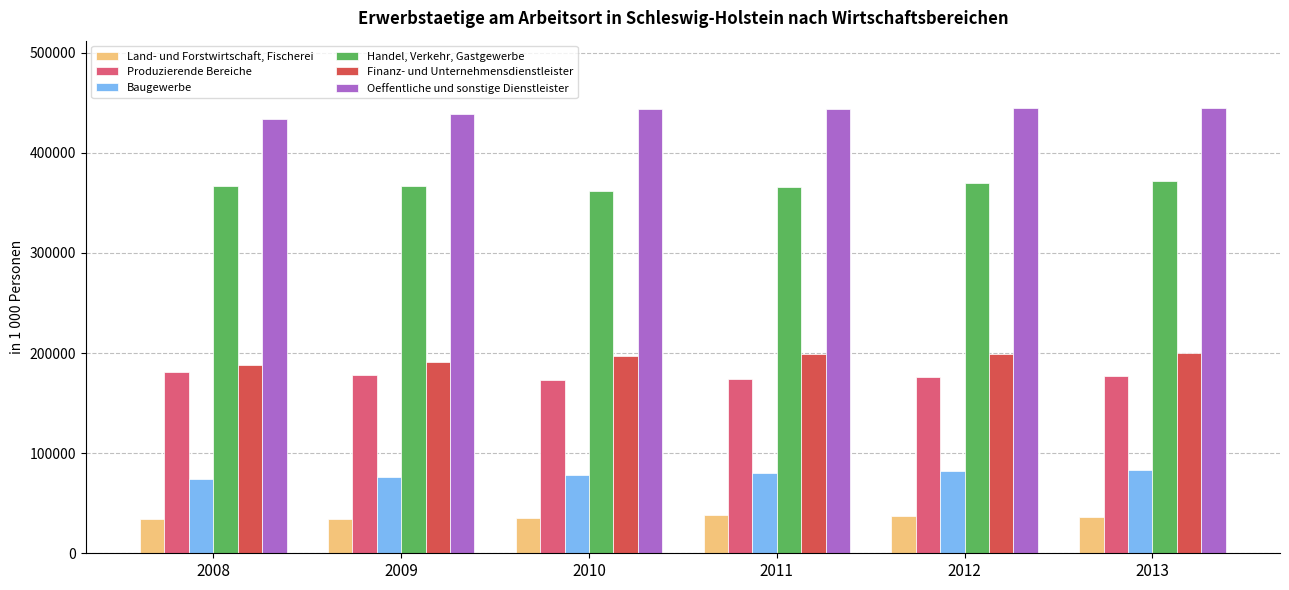

How many groups of bars are there?

6